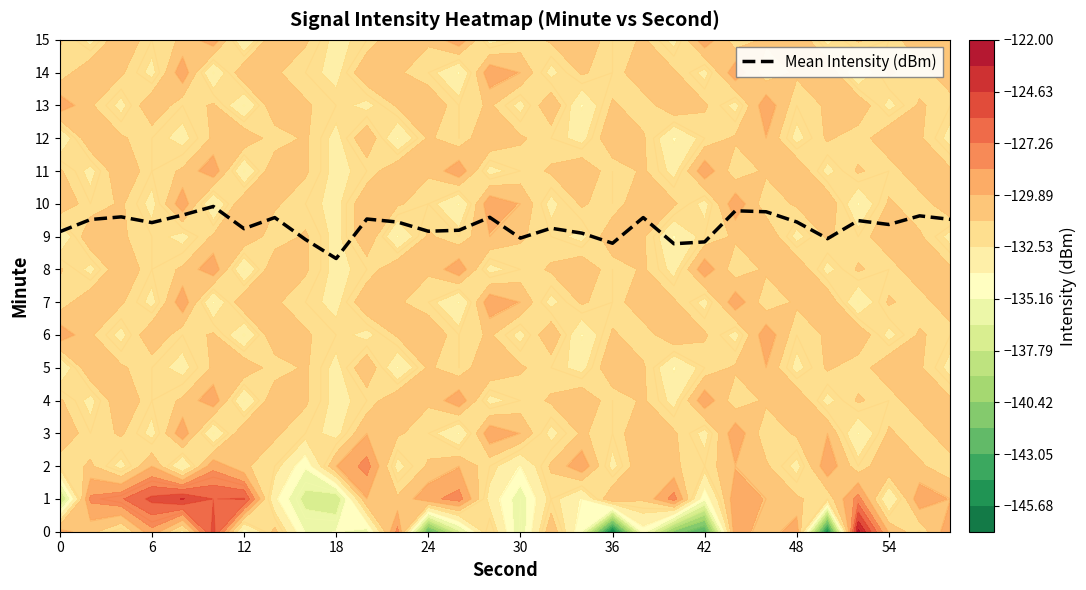

What is the greatest value displayed?

9.9